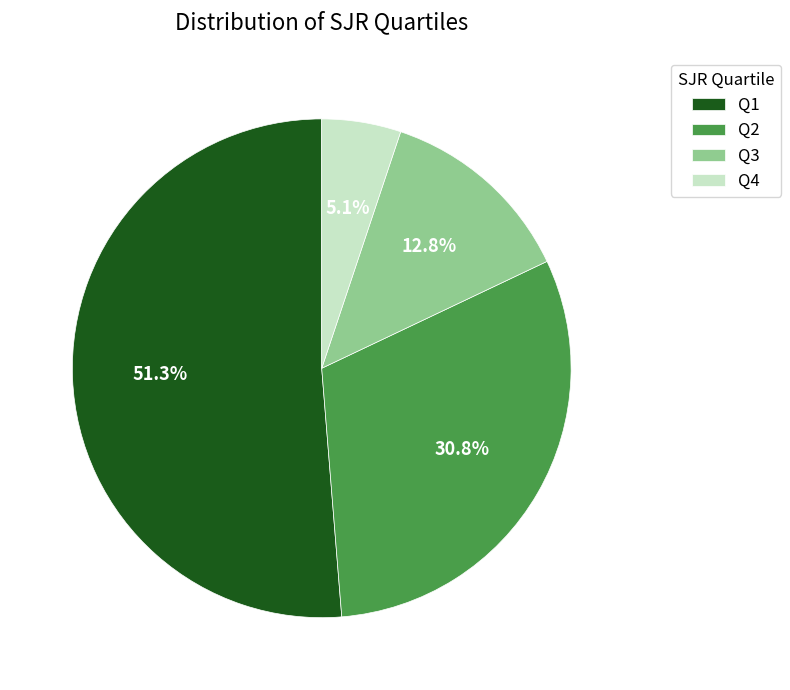

To the nearest percent, what is the combined percentage of Q2 and Q4?

36%